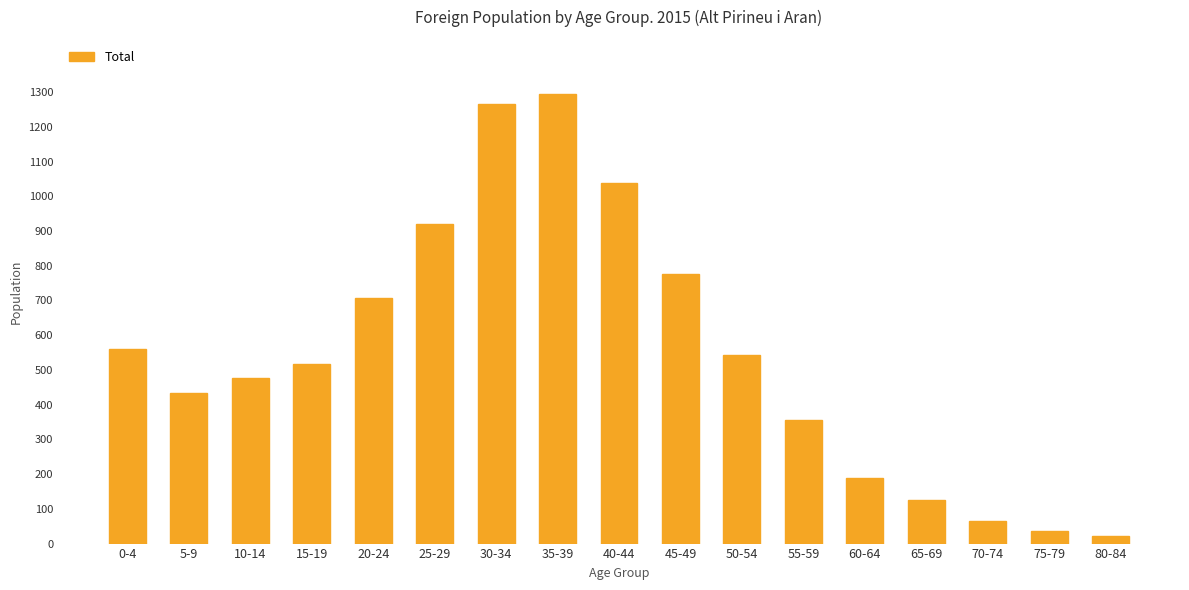

The value at 25-29 is 1531. True or false?

False